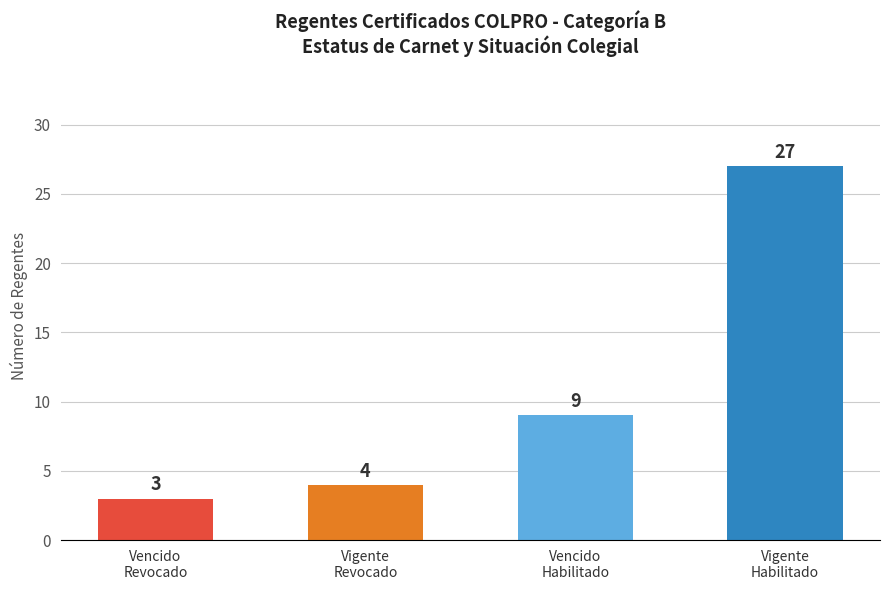

How many values are below 9?

2